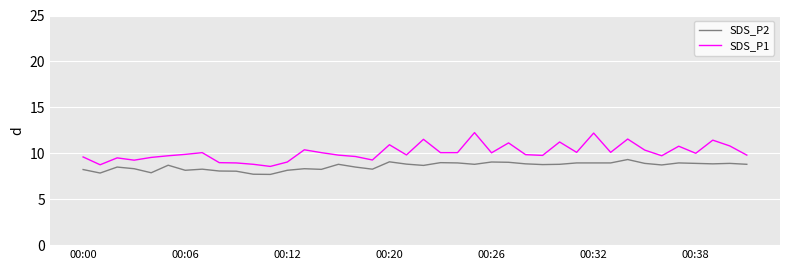

Which series has the largest range (max minus min)?

SDS_P1